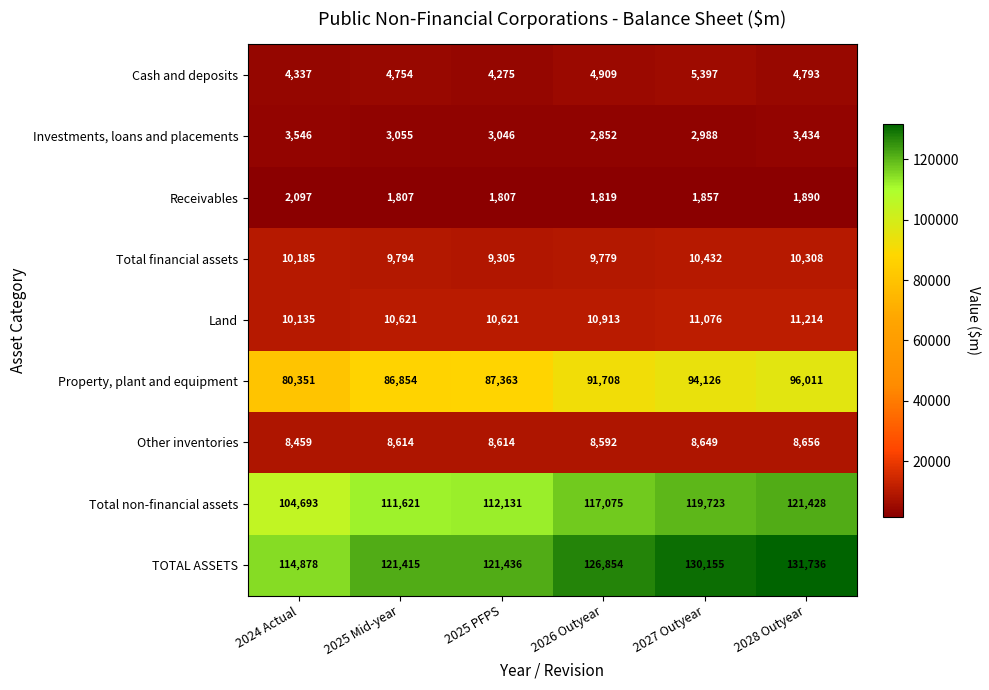

Which series changed the most between 2024 Actual and 2025 Mid-year?

Total non-financial assets